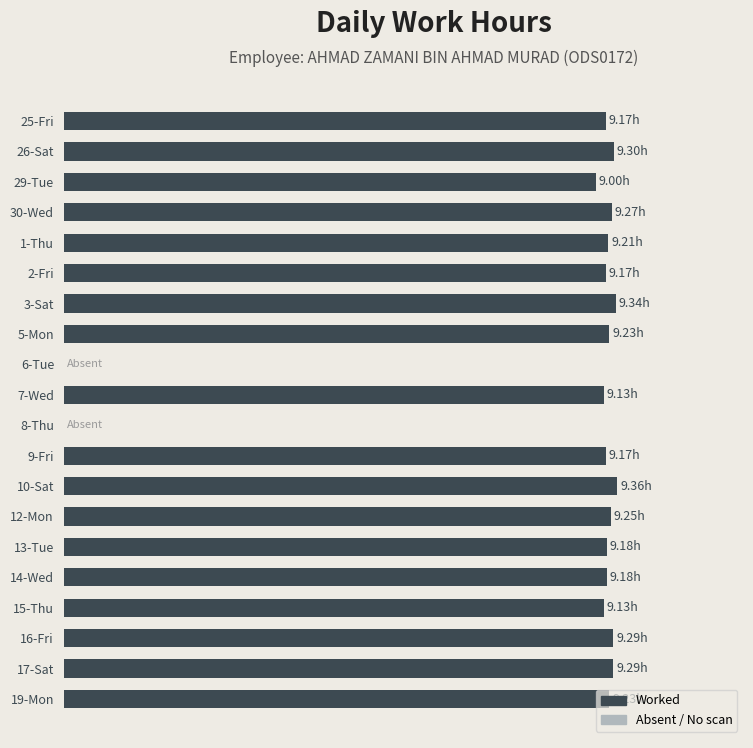

Are the bars horizontal?

Yes